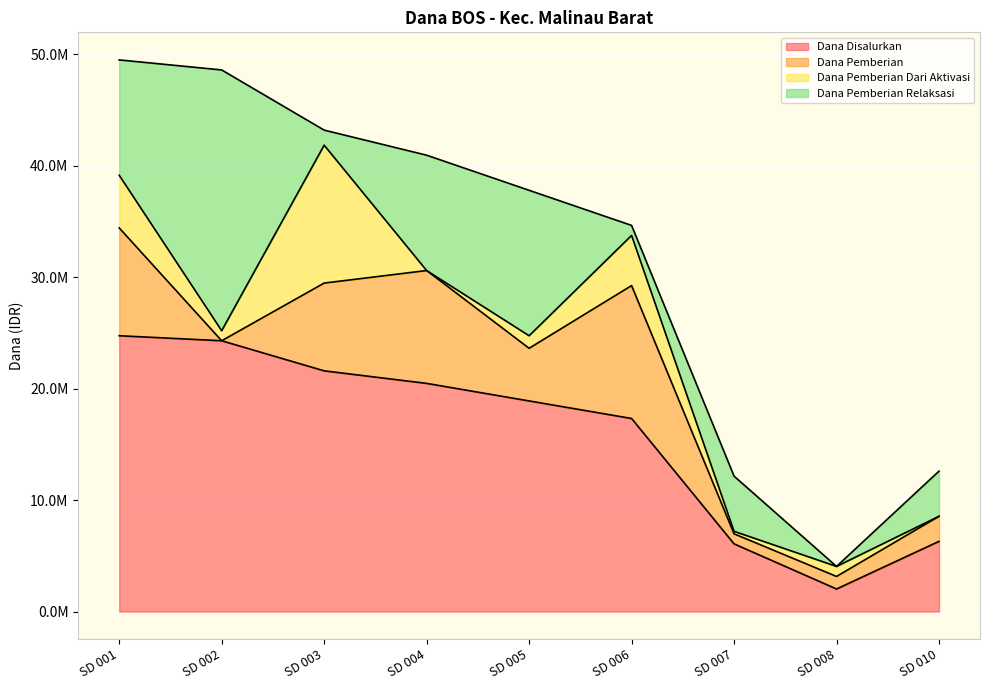

True or false: Dana Disalurkan and Dana Pemberian Dari Aktivasi cross at least once.

False